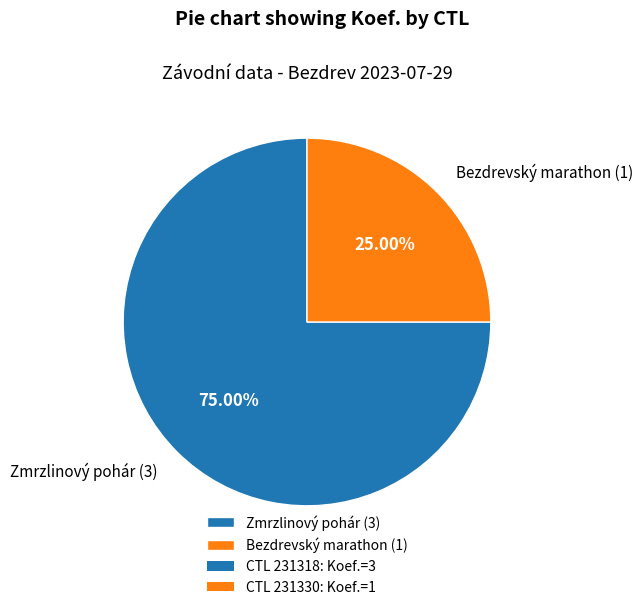

Do Zmrzlinový pohár (3) and Bezdrevský marathon (1) together represent more than half of the pie?

Yes